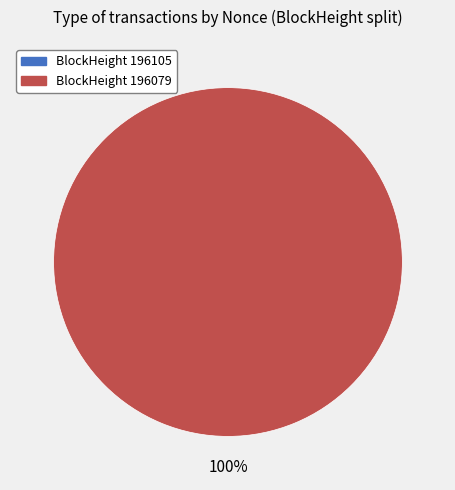

True or false: 196079 accounts for 99% of the total.

False